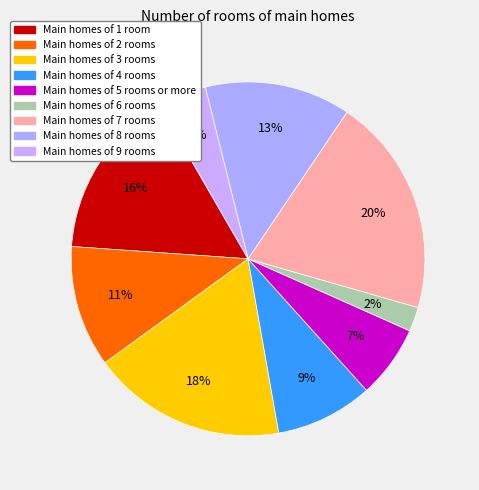

How many segments does this pie chart have?

9